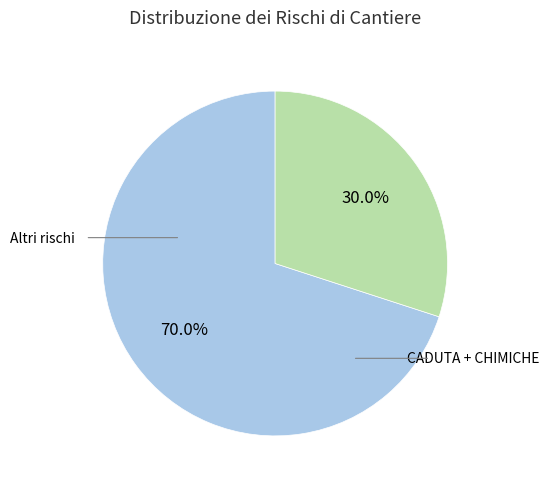

Is there any slice that represents more than half of the pie?

Yes